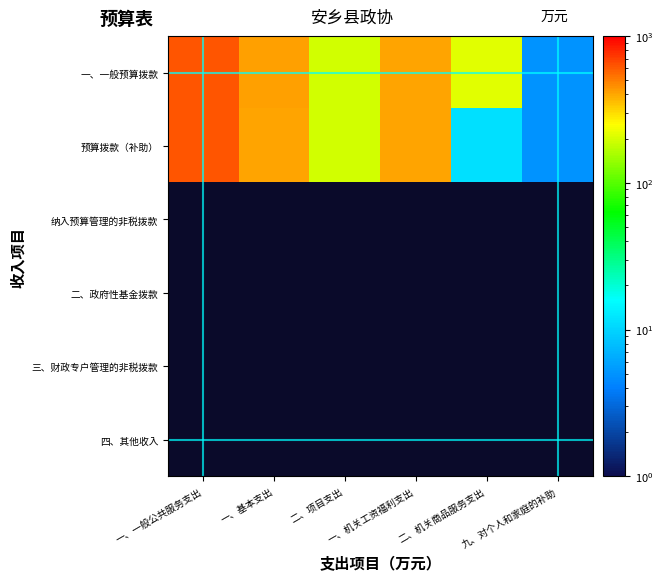

At 二、项目支出, list the series in order from largest to smallest.

一、一般预算拨款, 预算拨款（补助）, 纳入预算管理的非税拨款, 二、政府性基金拨款, 三、财政专户管理的非税拨款, 四、其他收入